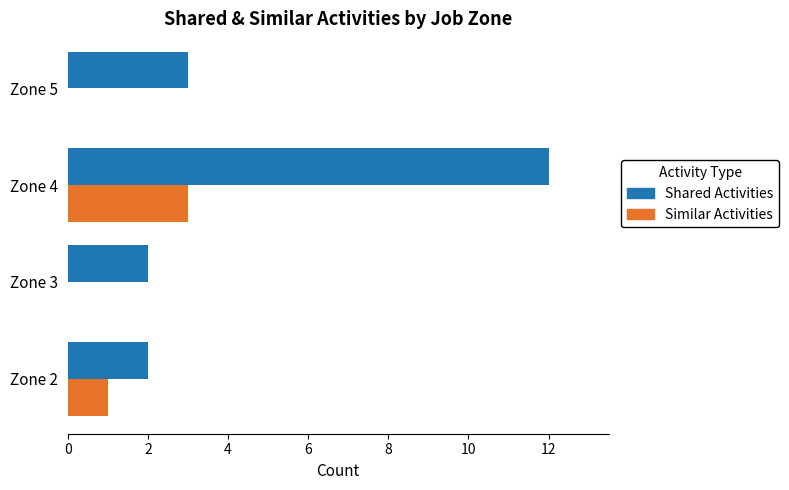

Where is Shared Activities nearest to the value 7?

Zone 5